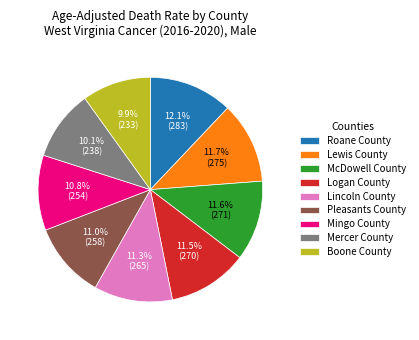

To the nearest percent, what is the combined percentage of Lewis County and Roane County?

24%